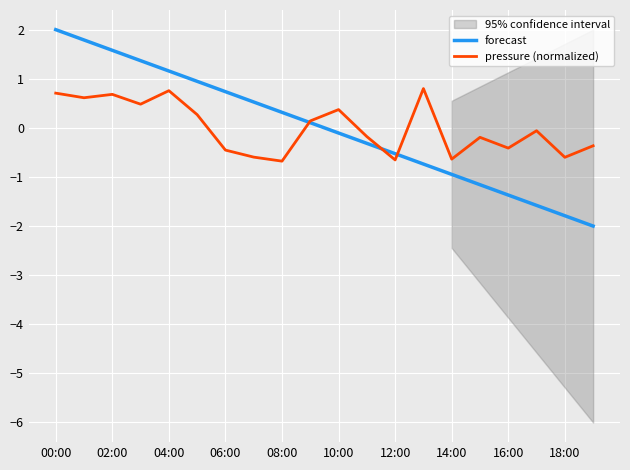

How many lines are shown in the chart?

2